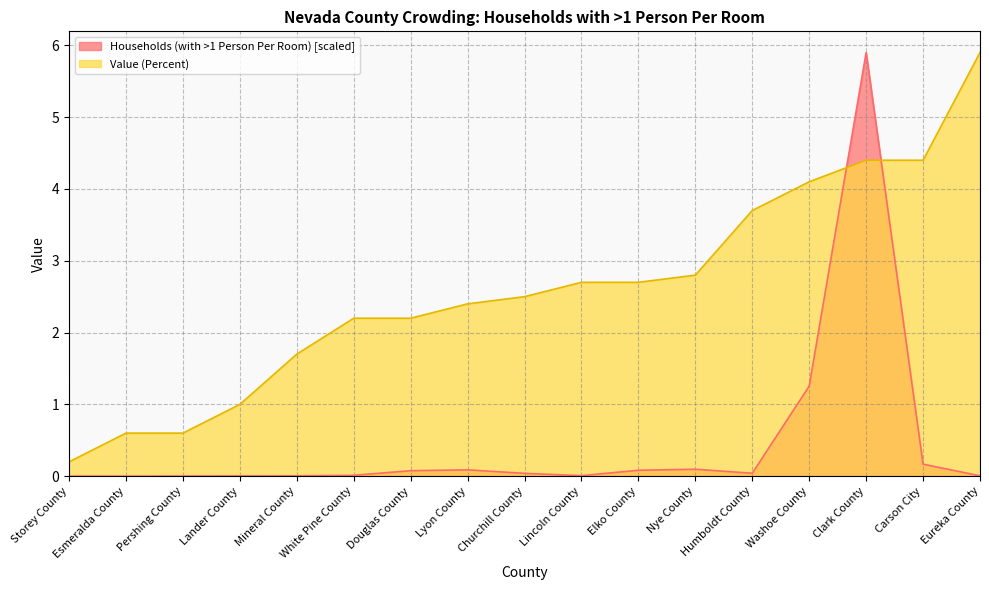

Does the chart display data point markers on the line(s)?

No